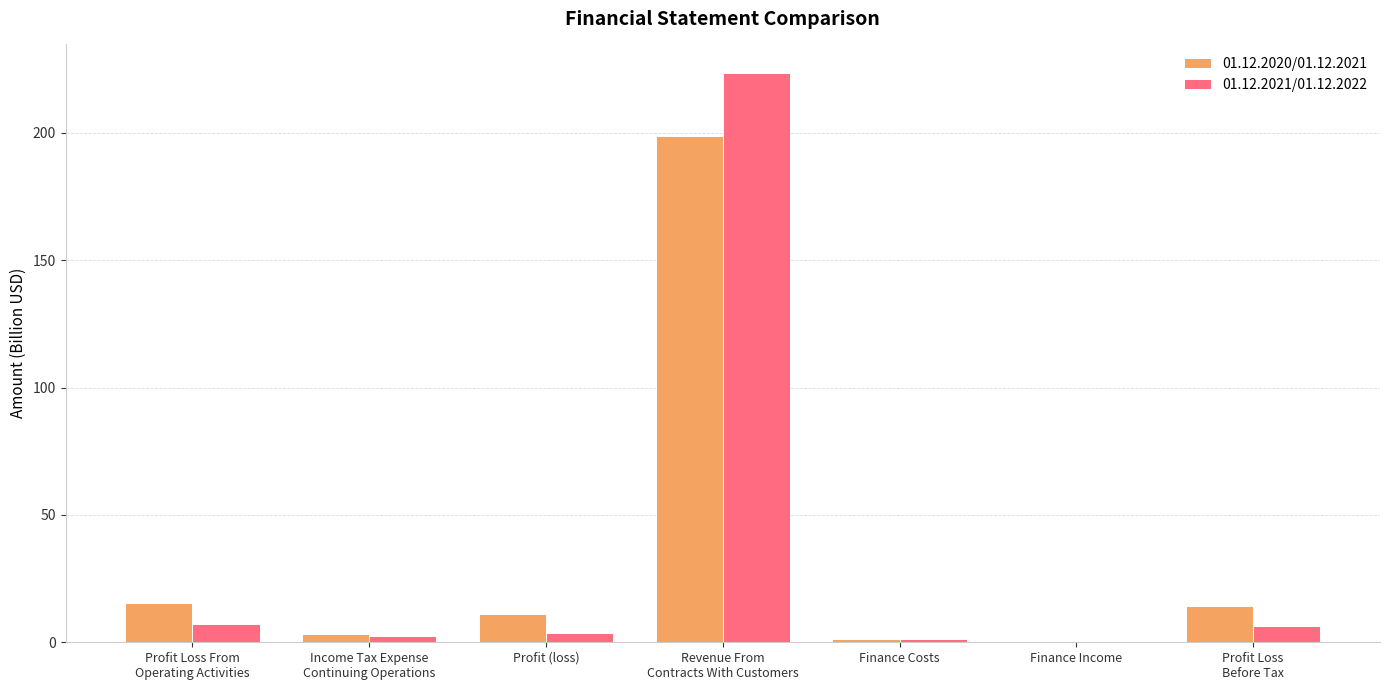

What is the total value across all series at Profit Loss From
Operating Activities?

22.4